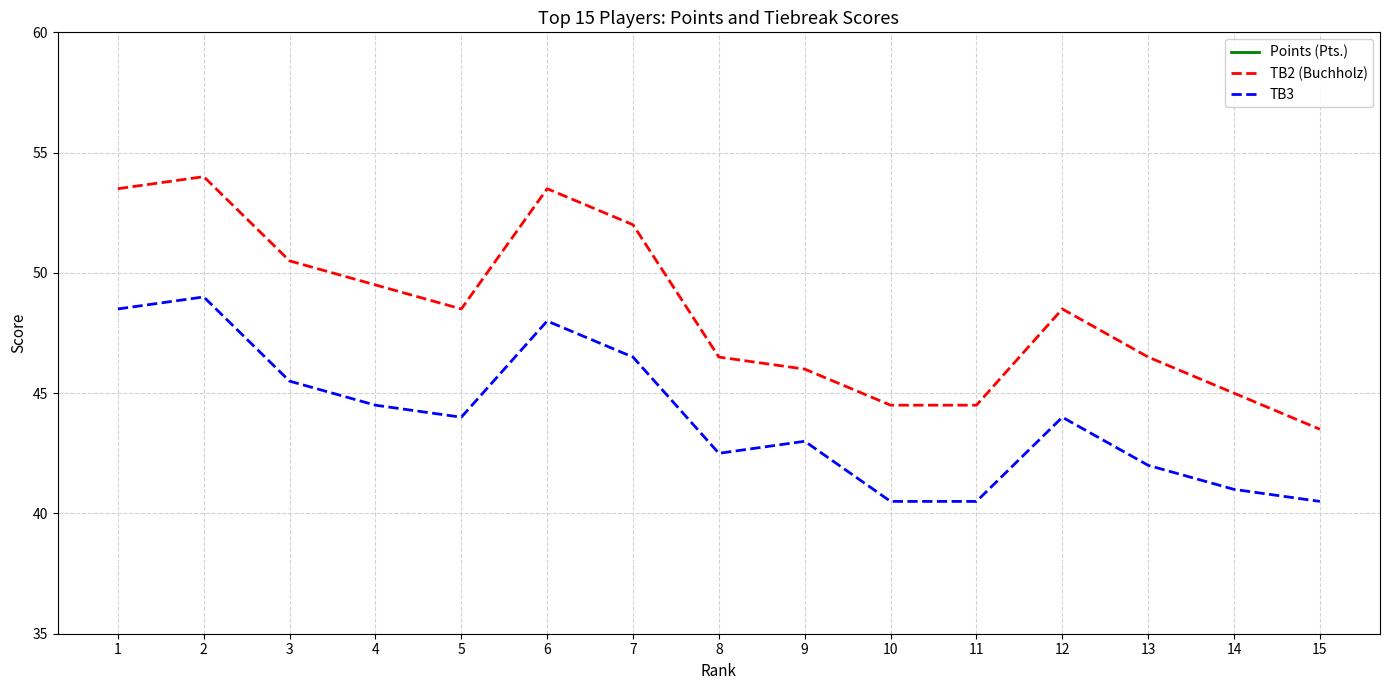

What is the difference between the second highest and second lowest values in the TB2 (Buchholz) series?

9.0